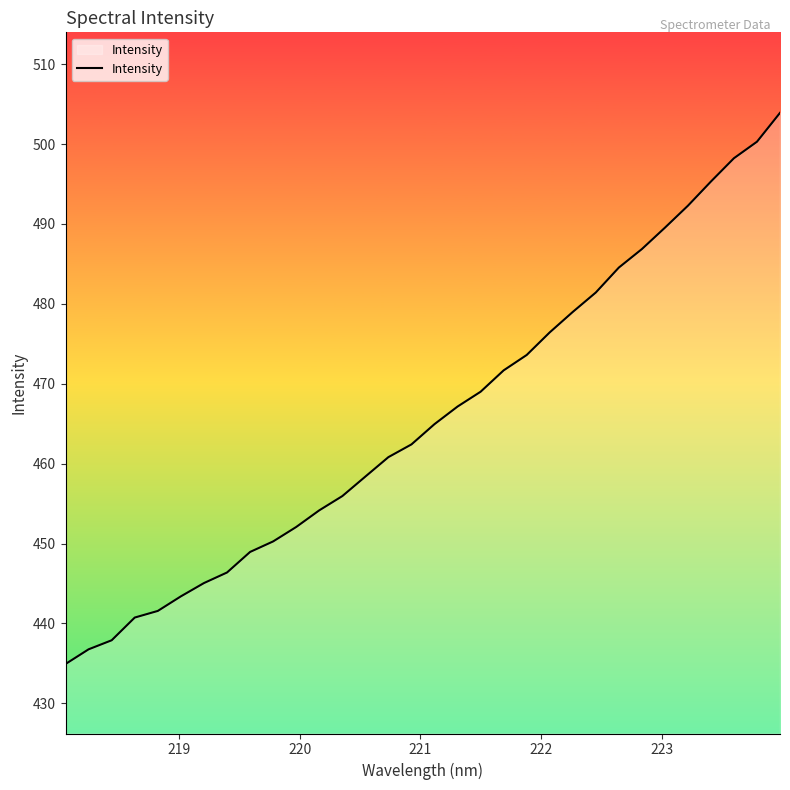

What is the difference between the maximum and minimum values?

69.0